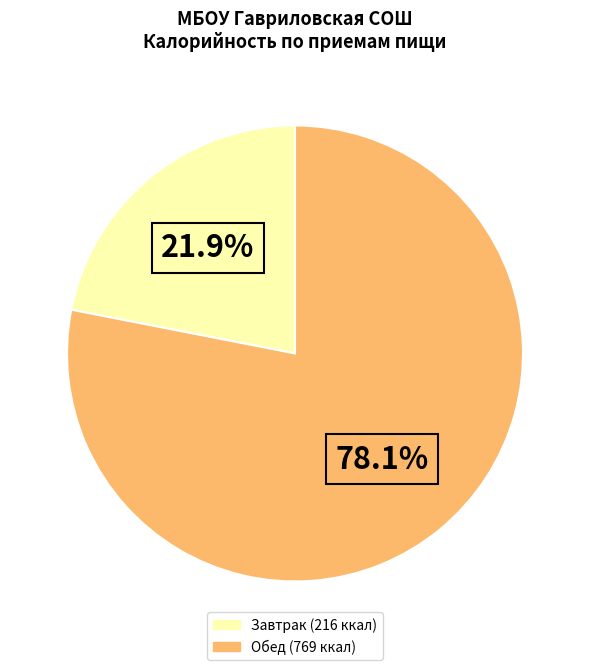

Does any single category account for the majority?

Yes